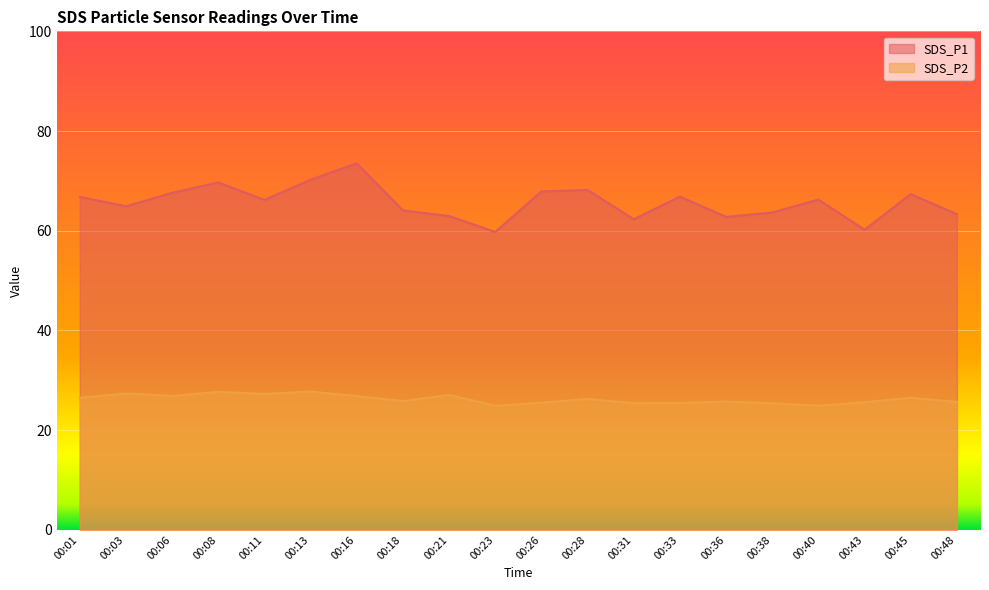

Where does the SDS_P2 series first go above 26?

00:01